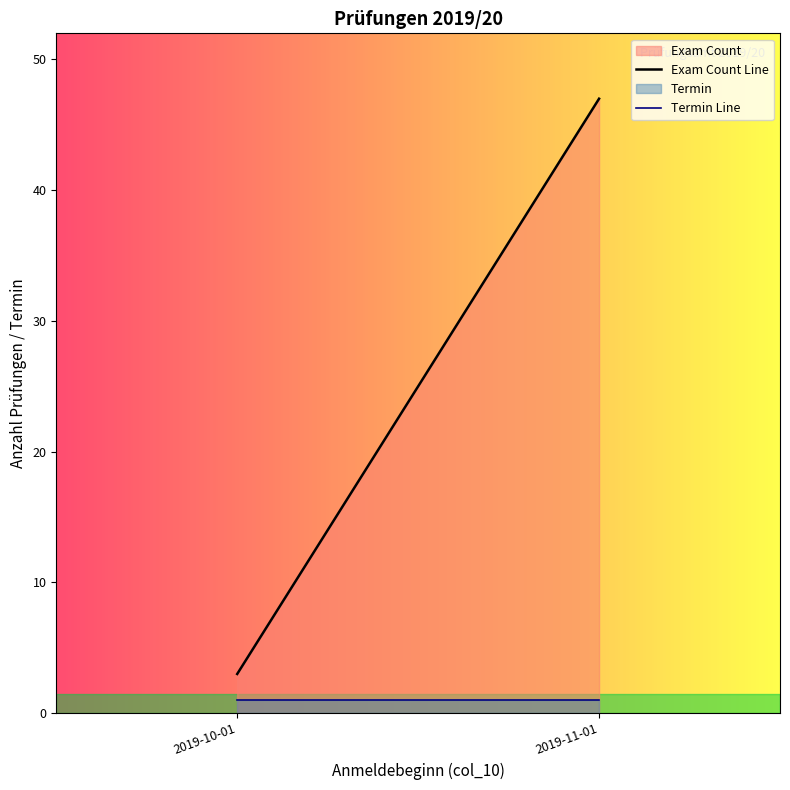

Which series changed the most between 2019-10-01 and 2019-11-01?

Exam Count